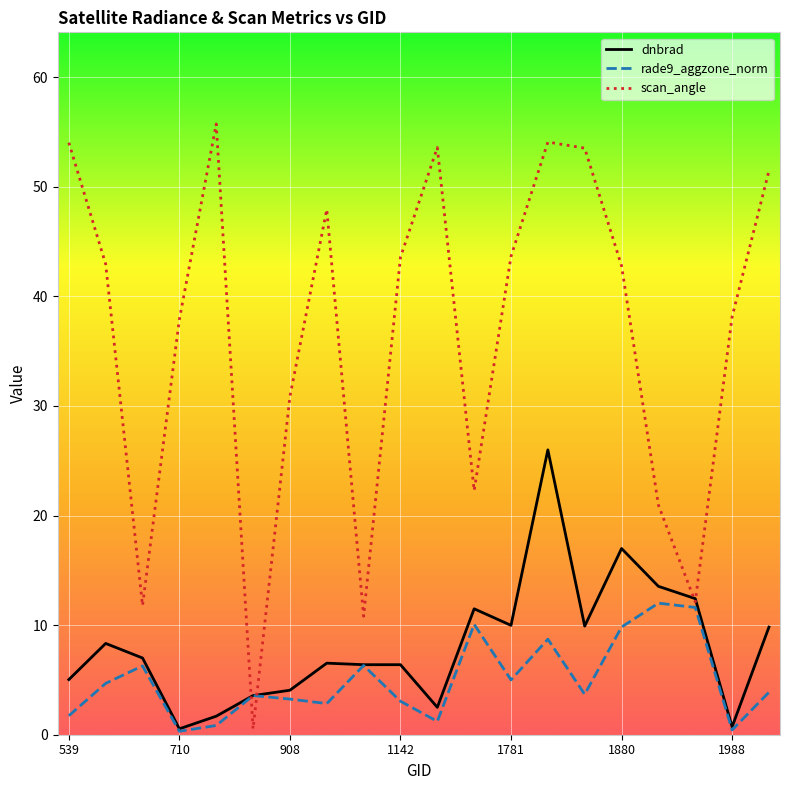

Which series has the largest range (max minus min)?

scan_angle